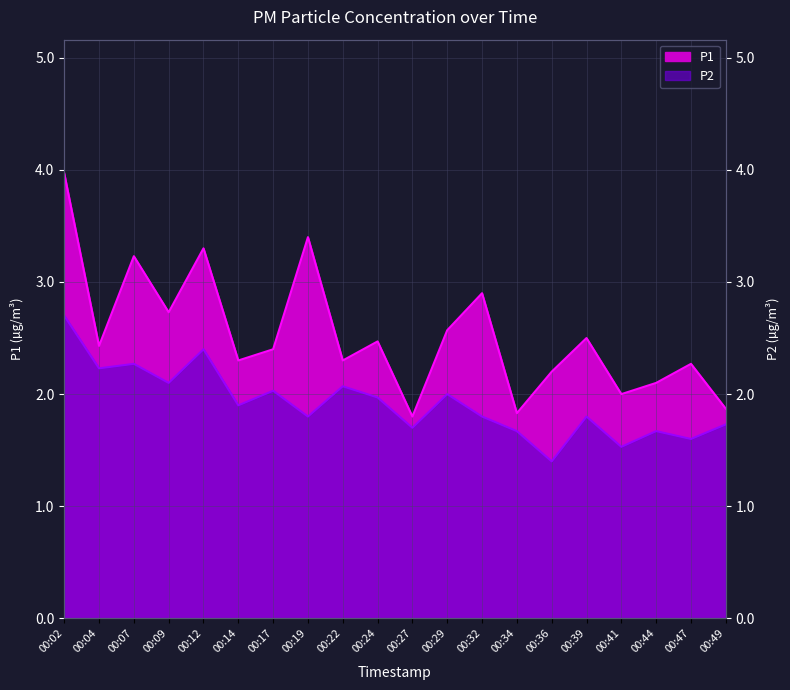

What are all the series names shown in the legend?

P1, P2